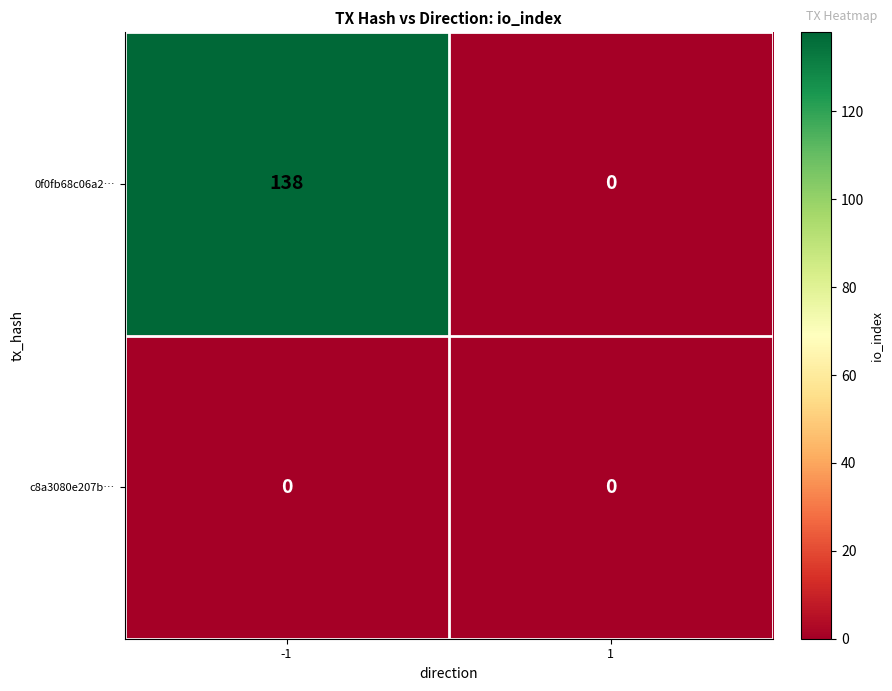

The 0f0fb68c06a2… series shows 90 at -1. True or false?

False